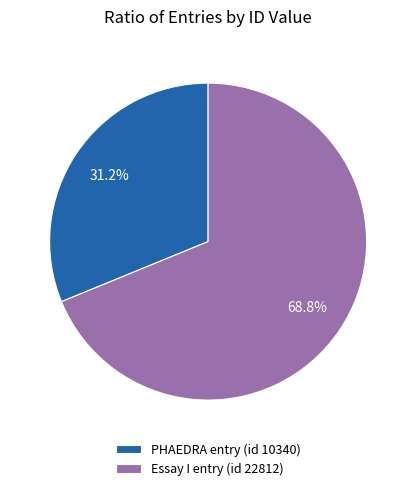

The PHAEDRA entry (id 10340) slice represents 24% of the pie. True or false?

False